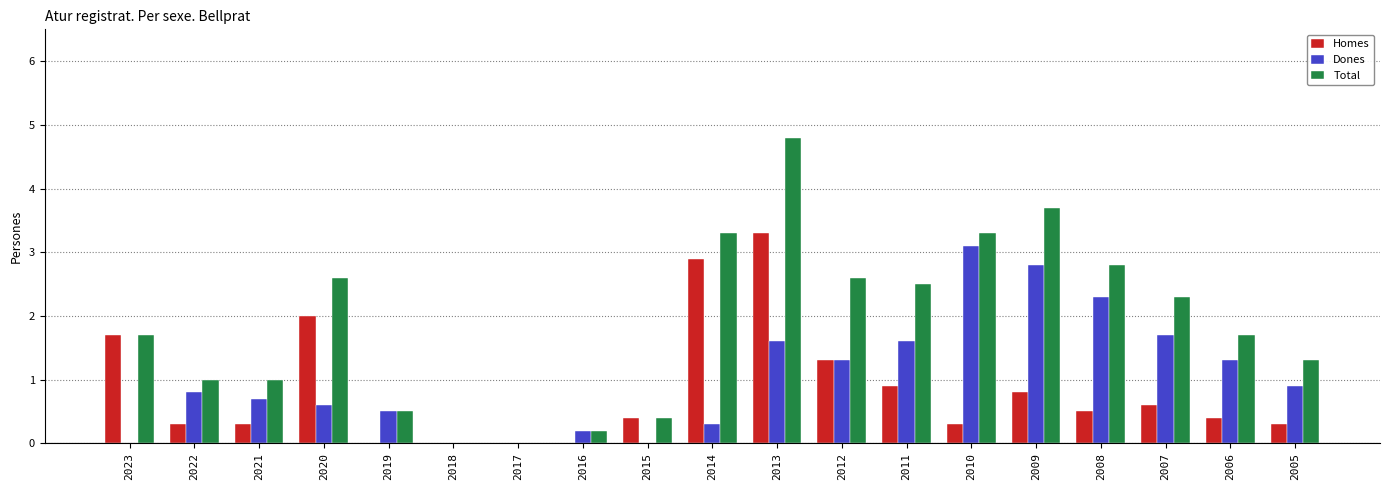

Between 2011 and 2010, which series saw the biggest shift?

Dones